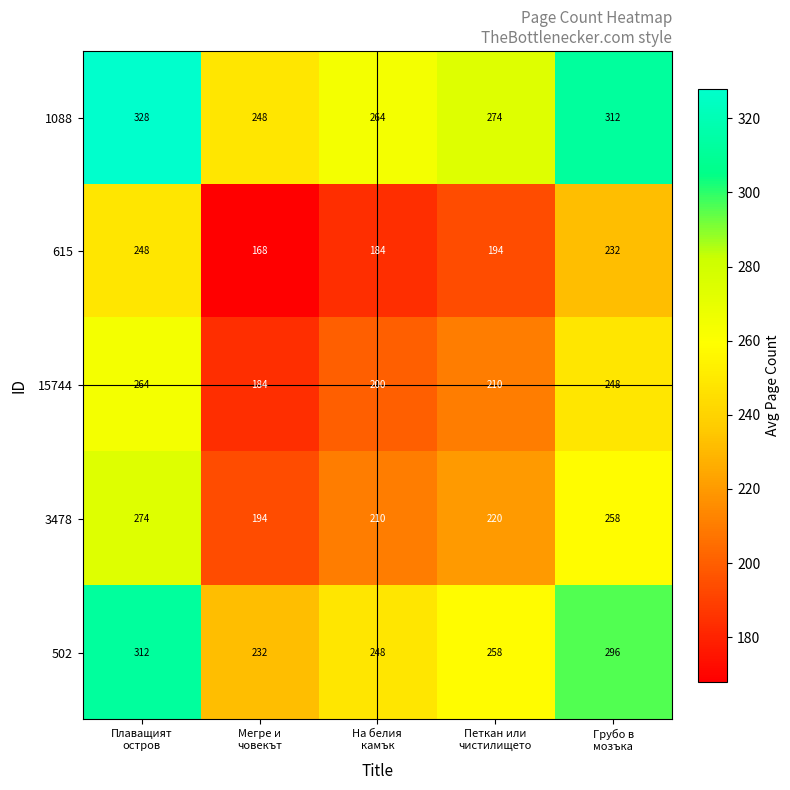

How many data points does each series have?

5